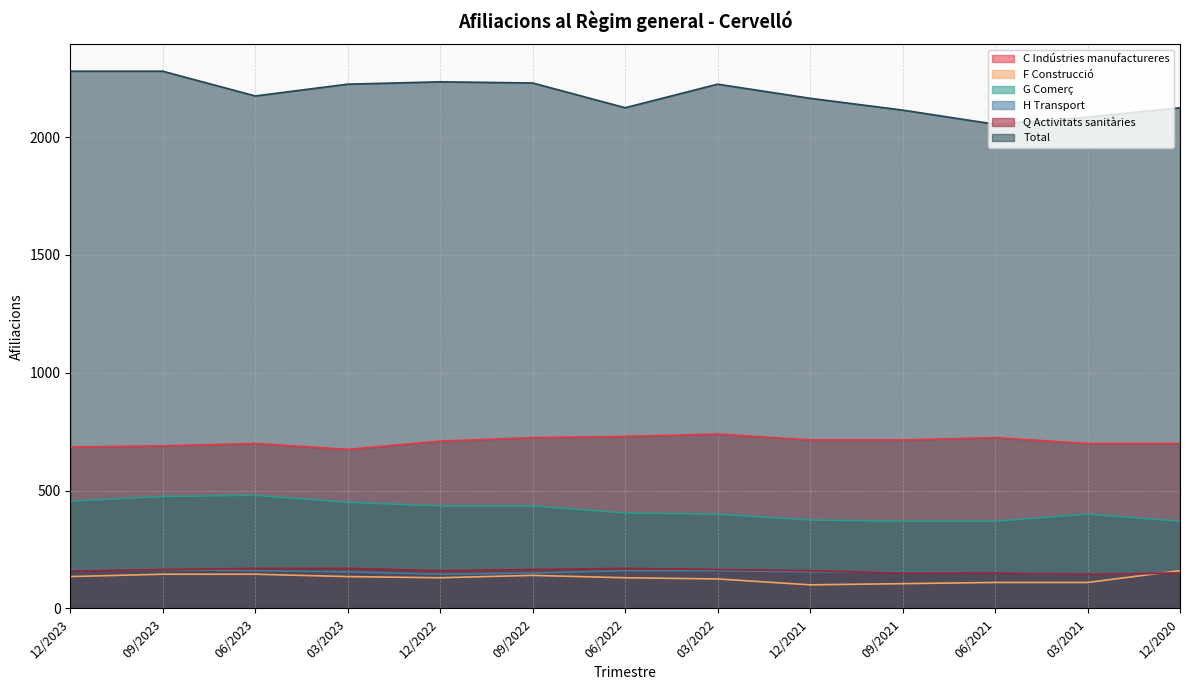

What is the label of the 3rd point from the right?

06/2021